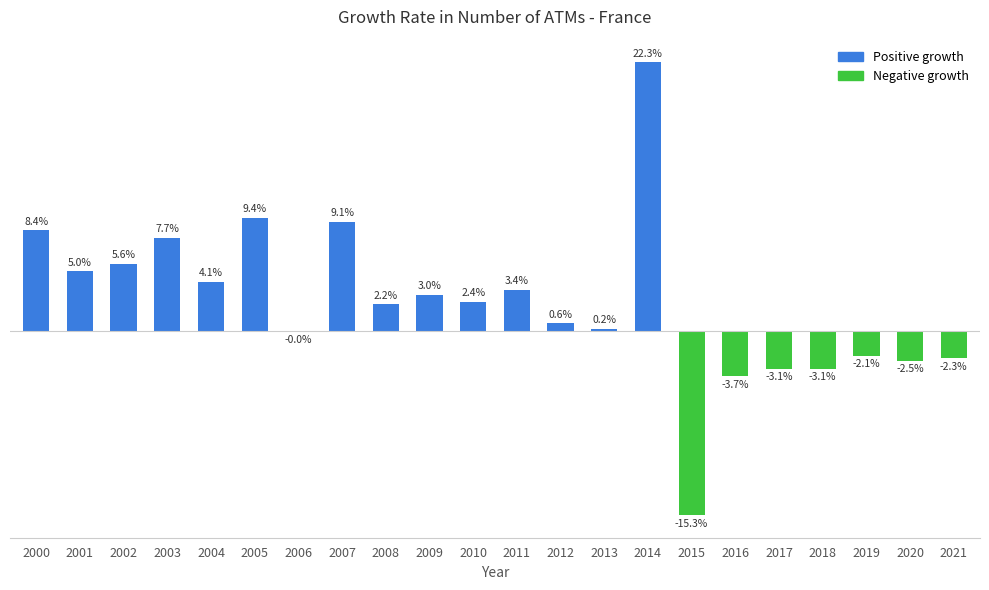

What is the difference between the maximum and minimum values?

37.7